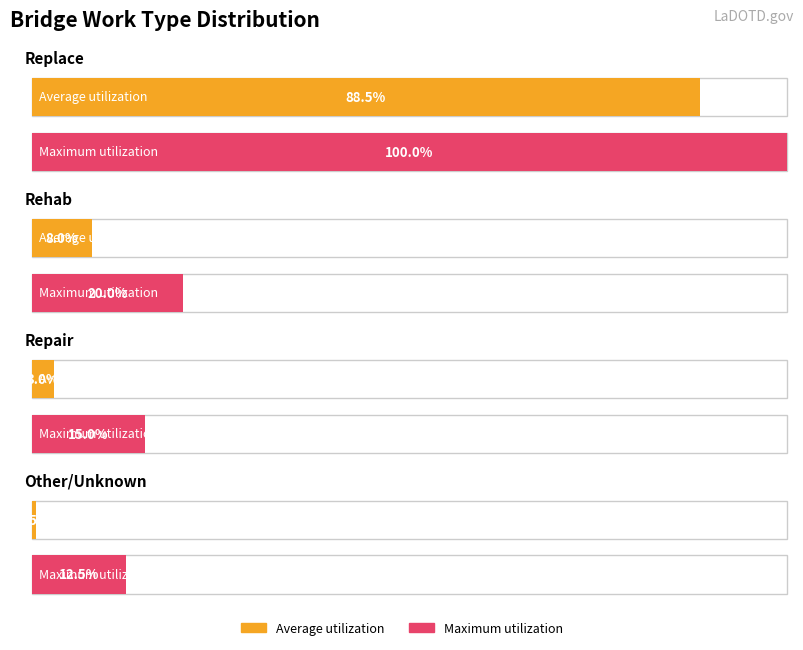

What are all the series names shown in the legend?

Average utilization, Maximum utilization